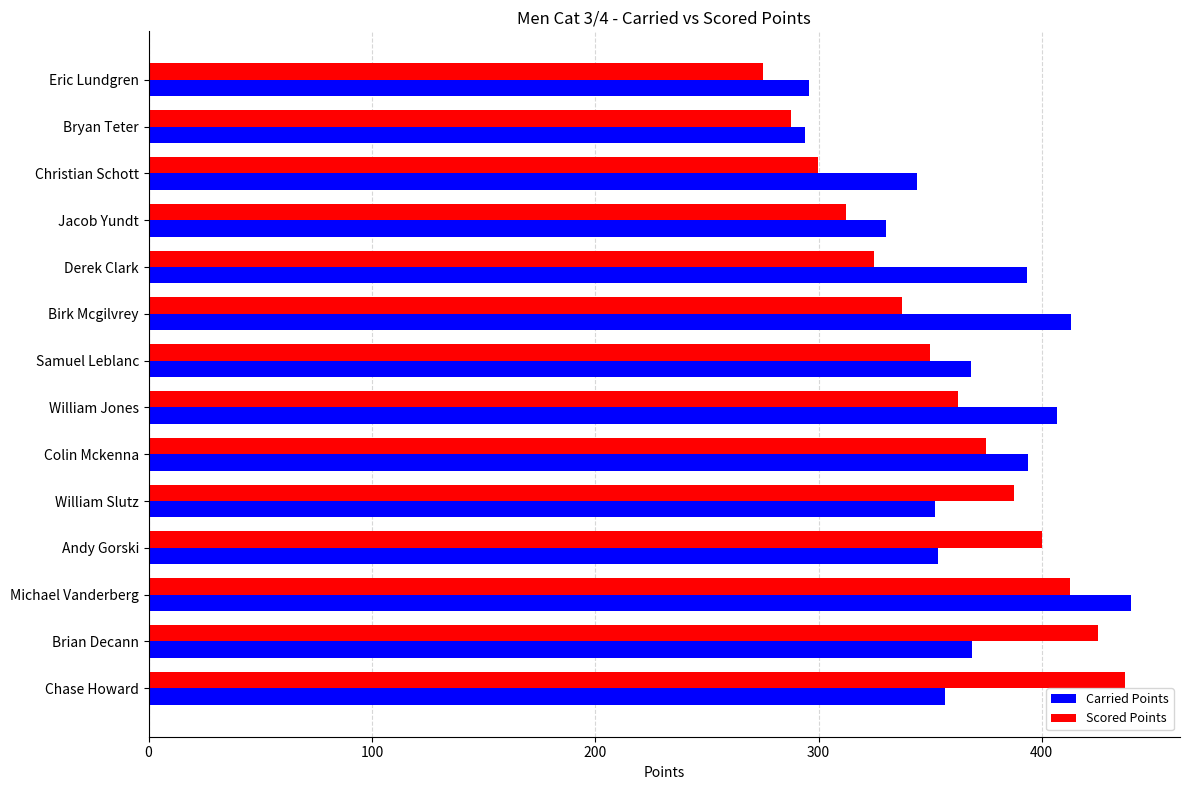

What is the average value of the Carried Points series?

365.1